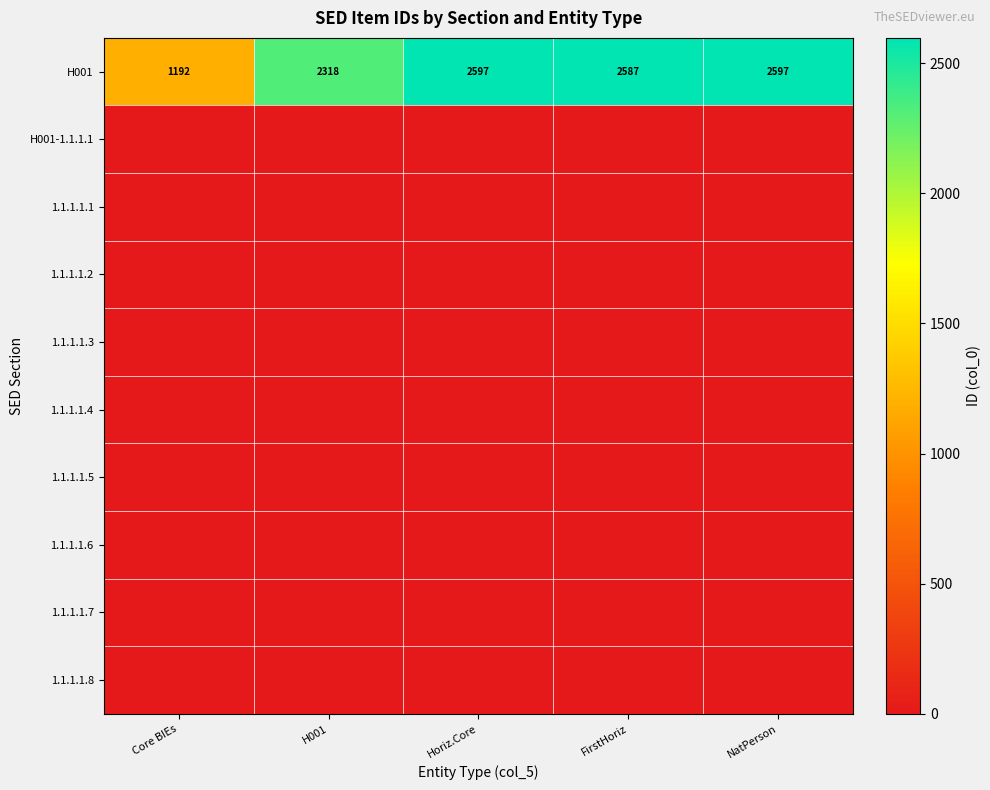

What is the total value across all series at FirstHoriz?

2587